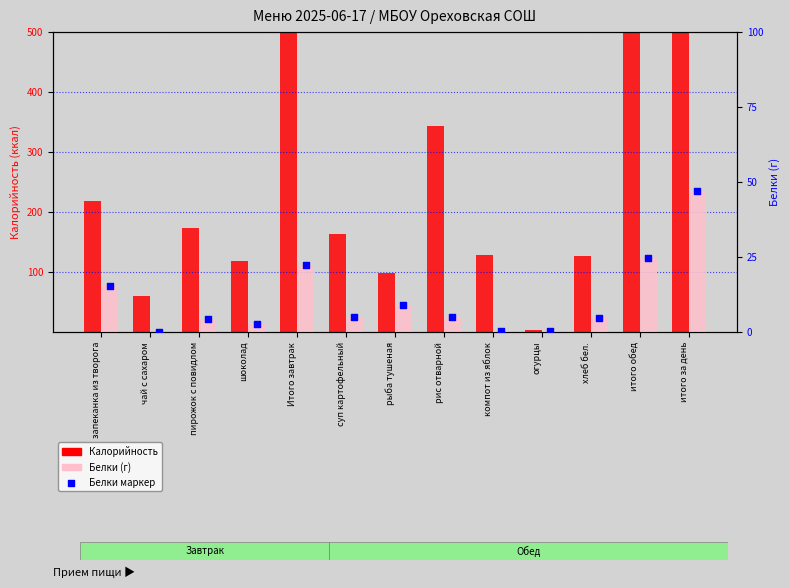

Which series reaches the maximum Y coordinate?

Калорийность